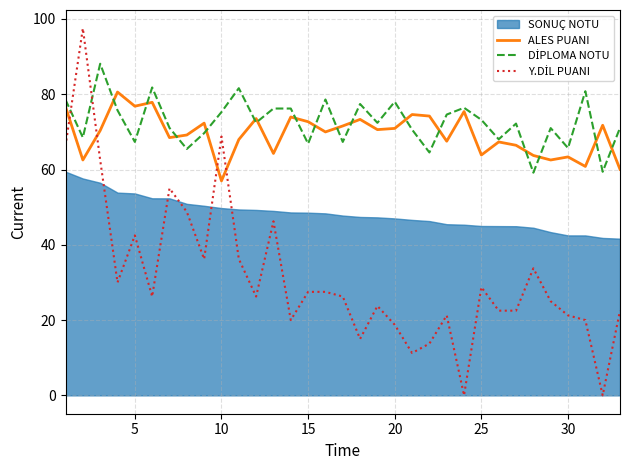

How many lines are shown in the chart?

3